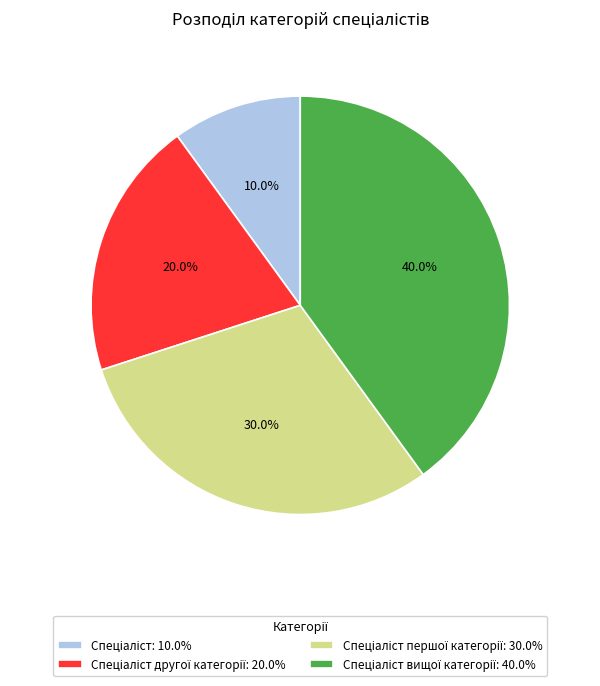

Is there any slice that represents more than half of the pie?

No